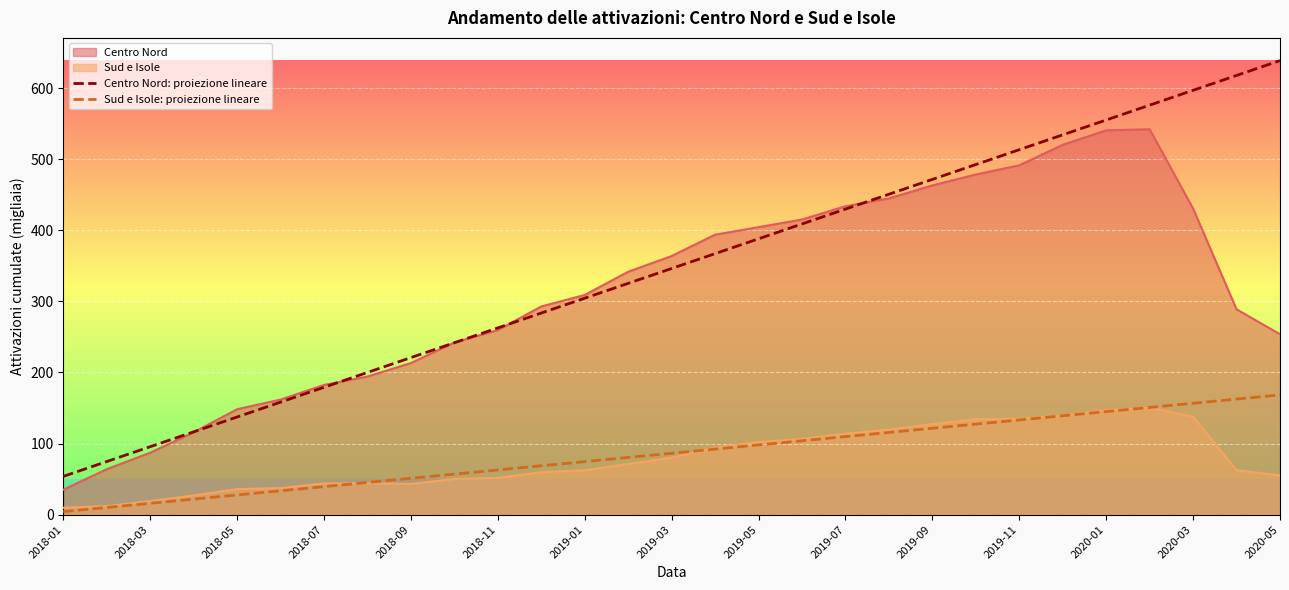

Which series has the largest range (max minus min)?

Centro Nord: proiezione lineare